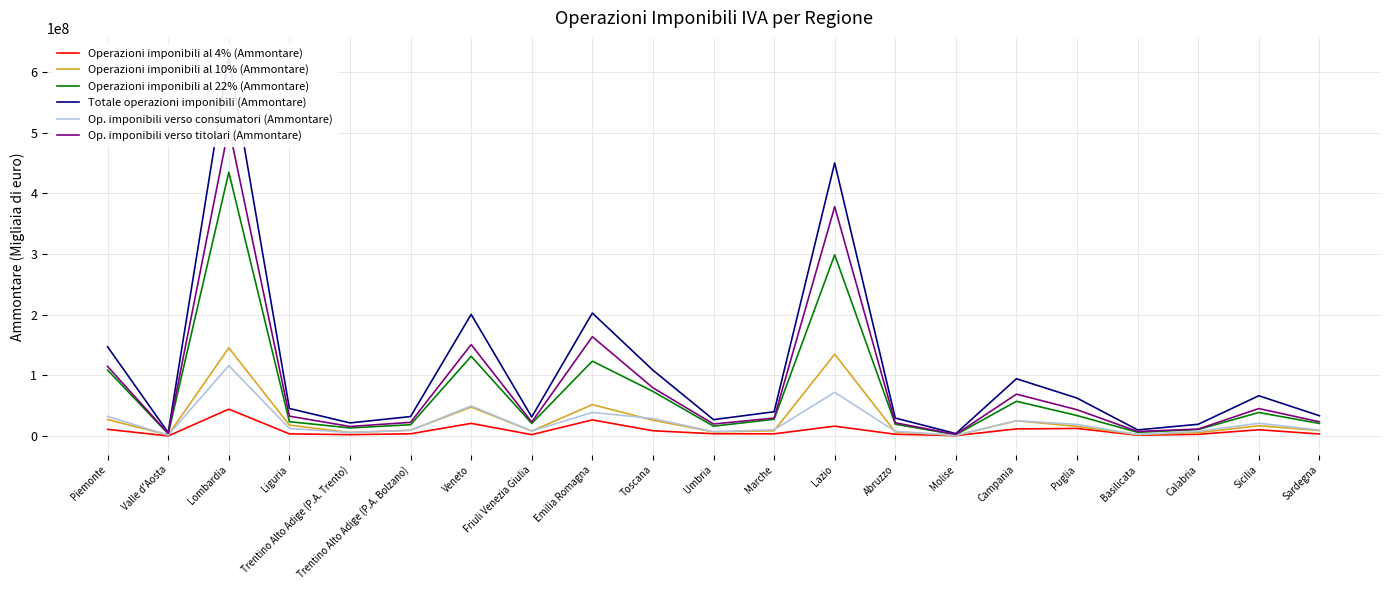

What is the label of the 18th point from the right?

Liguria